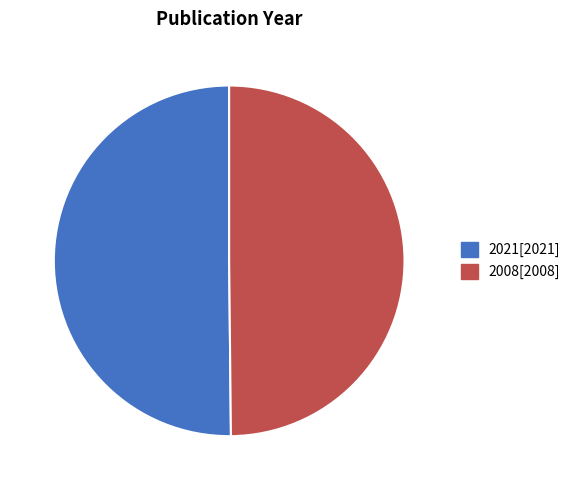

Is it true that 2021 is 58% of the pie?

False